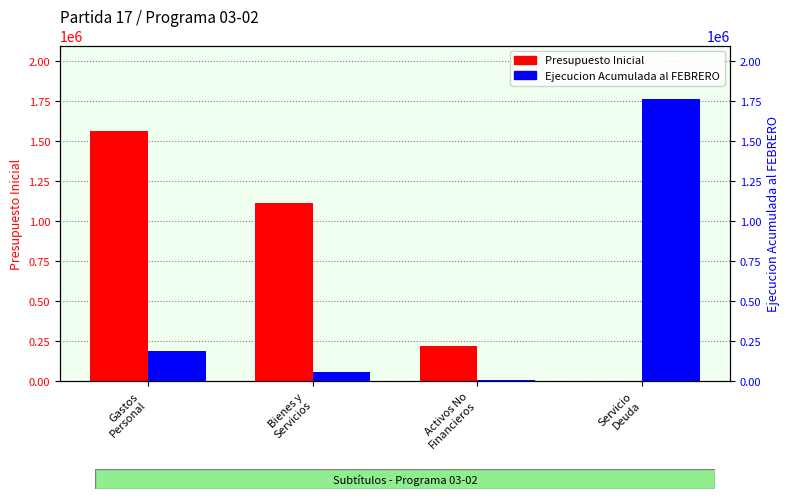

What is the sum of all Presupuesto Inicial values?

2903127